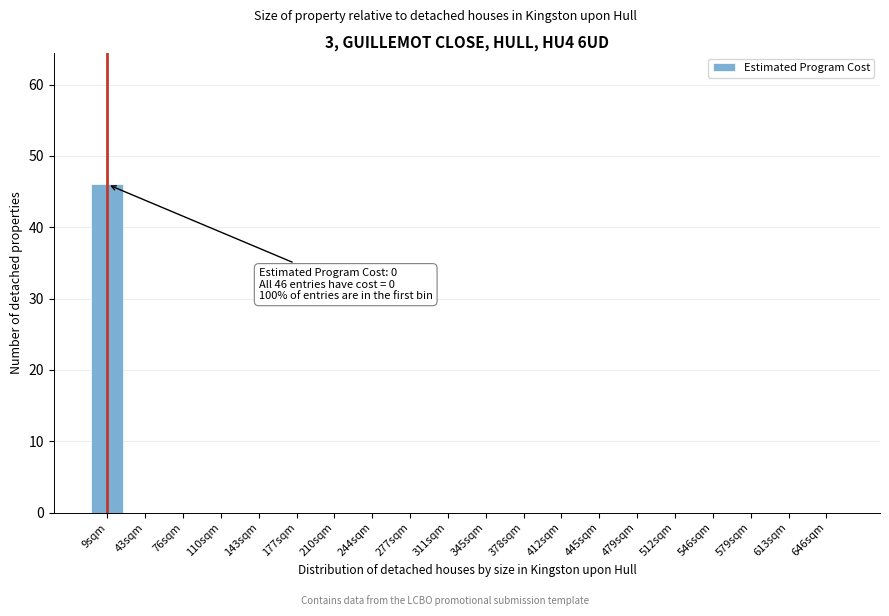

Reading left to right, what are all the values shown in this chart?

9sqm=46	43sqm=0	76sqm=0	110sqm=0	143sqm=0	177sqm=0	210sqm=0	244sqm=0	277sqm=0	311sqm=0	345sqm=0	378sqm=0	412sqm=0	445sqm=0	479sqm=0	512sqm=0	546sqm=0	579sqm=0	613sqm=0	646sqm=0